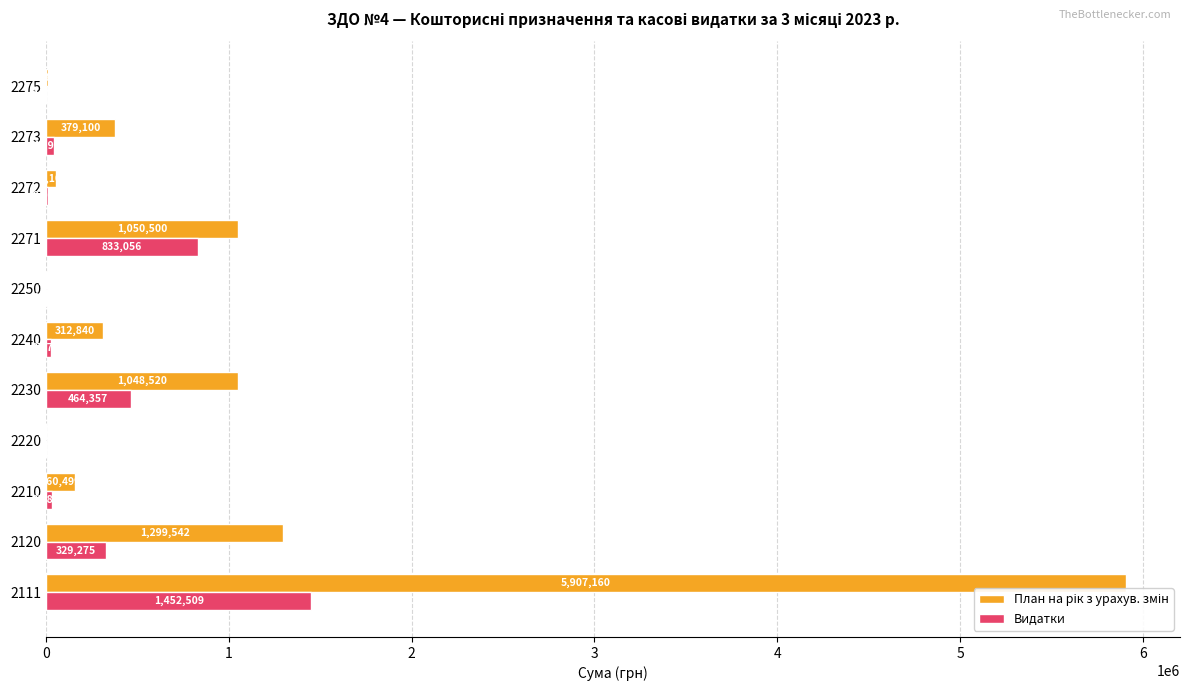

True or false: Видатки has a value of 9019.6 at 2272.

True